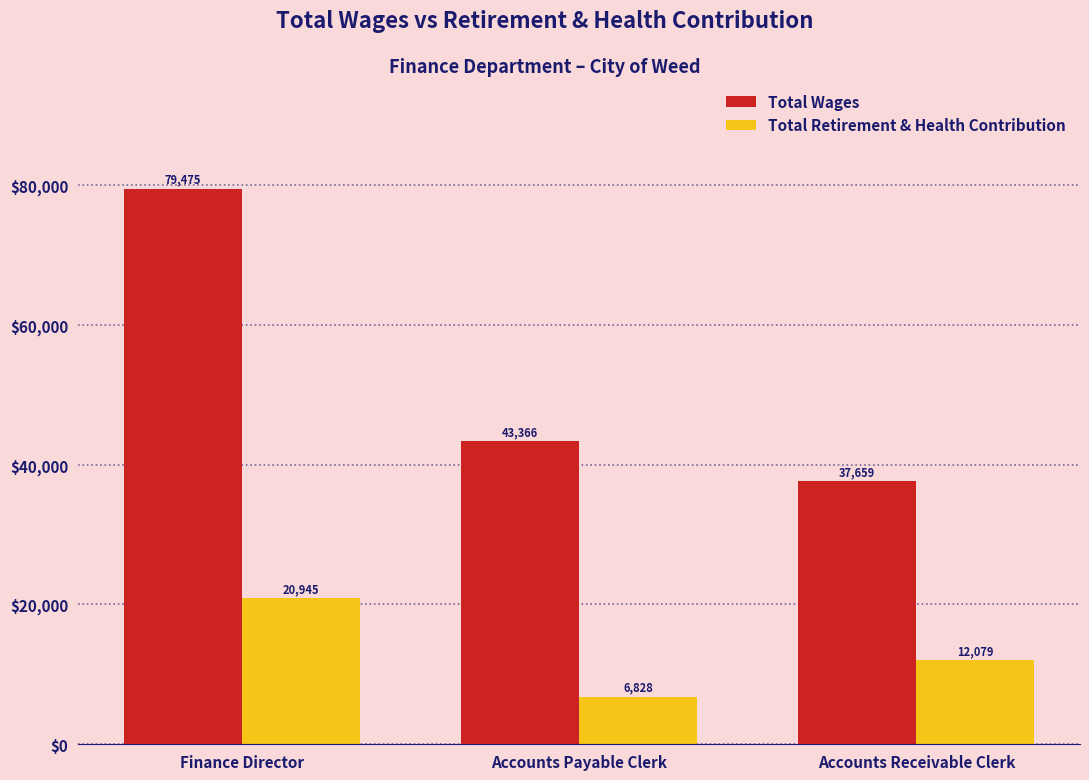

How many data points does each series have?

3